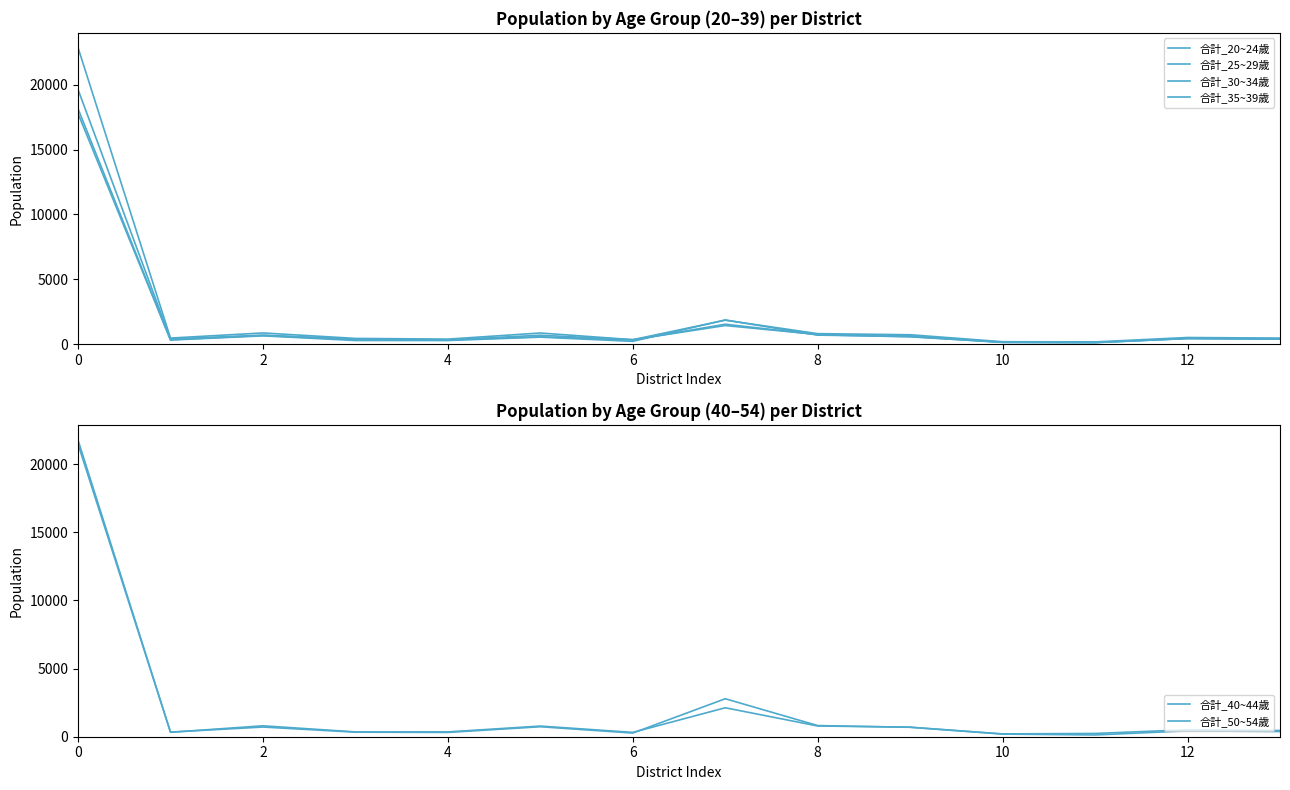

At how many categories does at least one series exceed 14045?

1